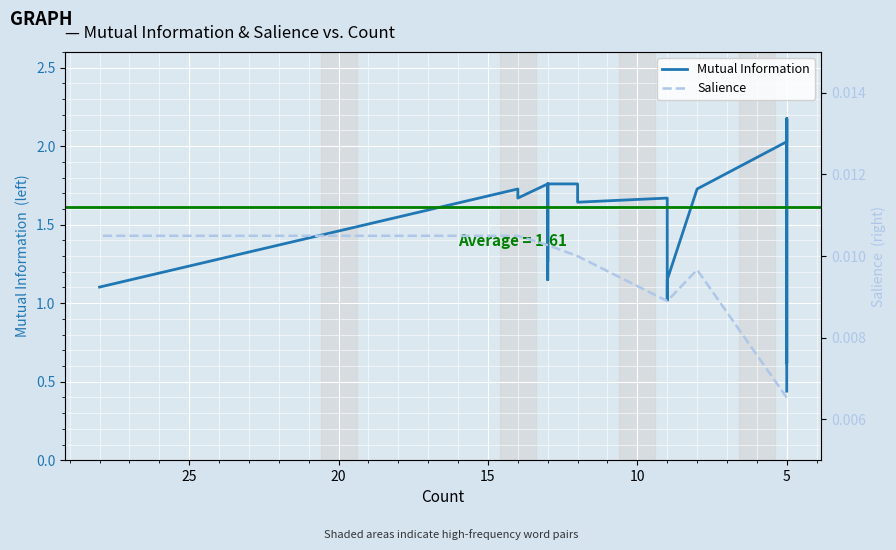

How many lines are shown in the chart?

2